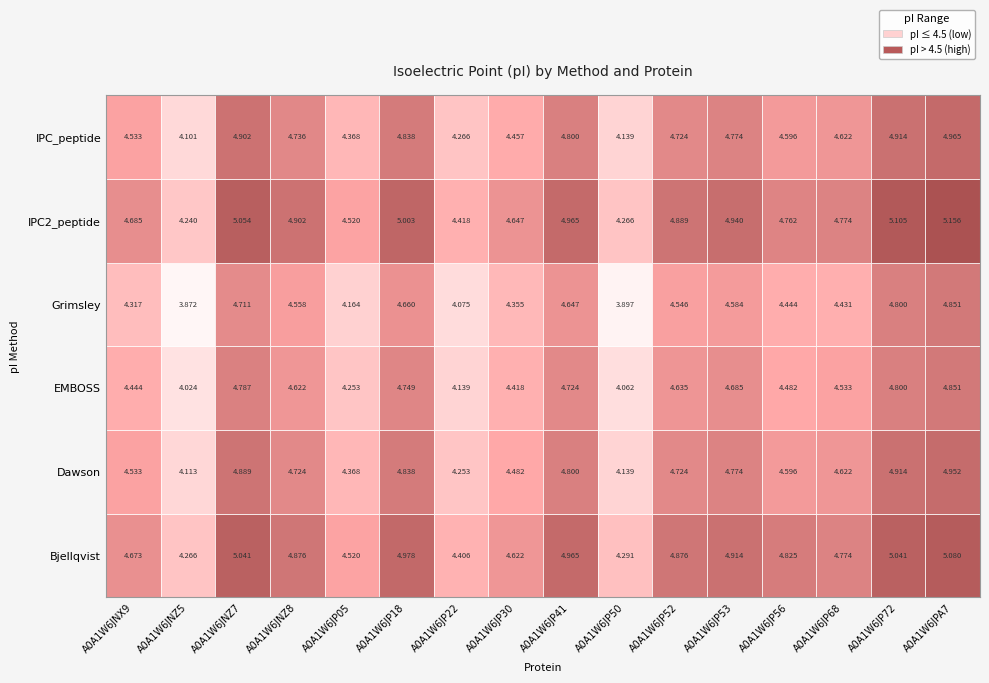

Which category has the lowest value in the Dawson series?

A0A1W6JNZ5